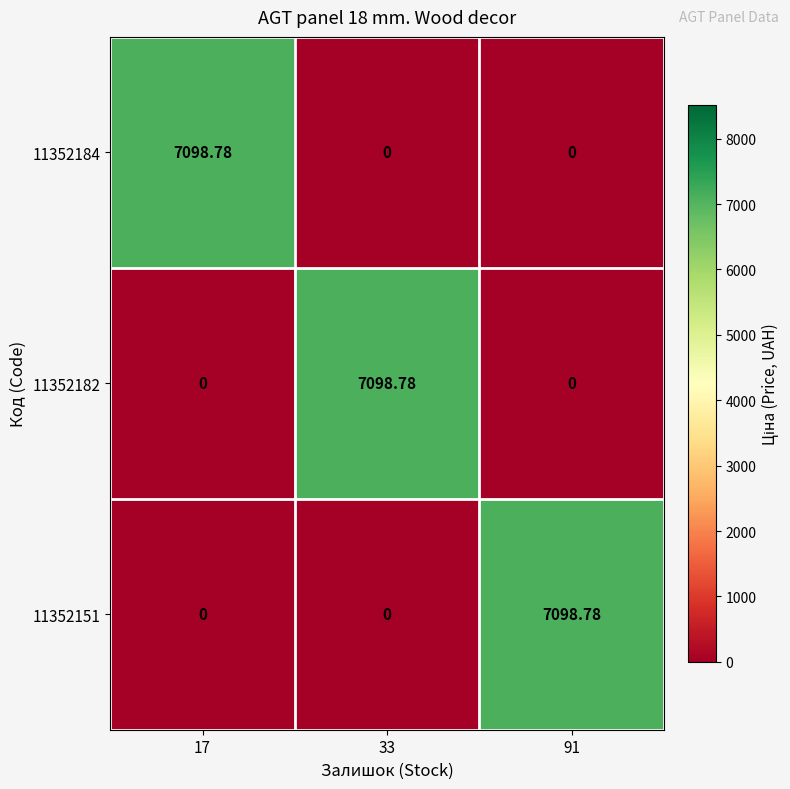

How many data points in 11352182 are above 0?

1